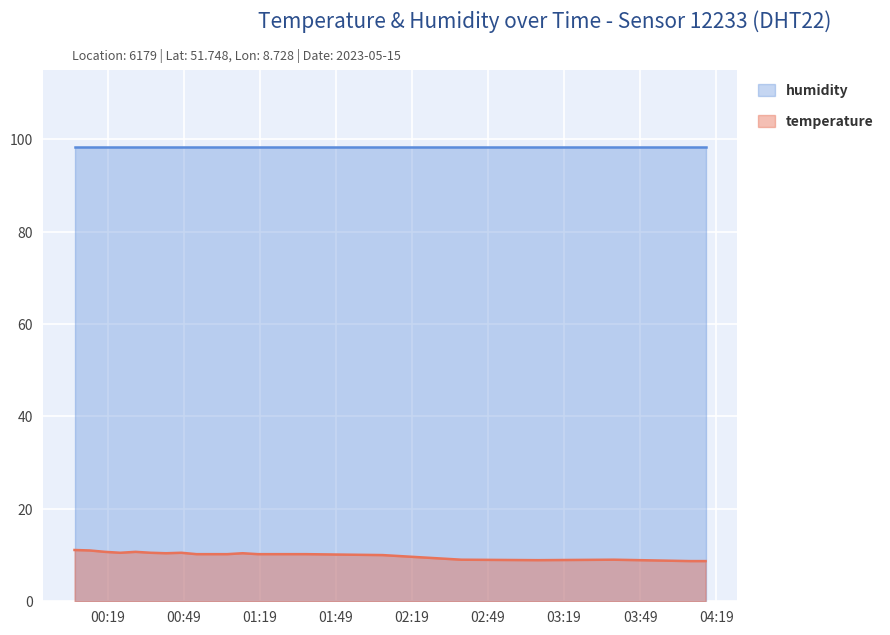

True or false: temperature and humidity intersect in this chart.

False